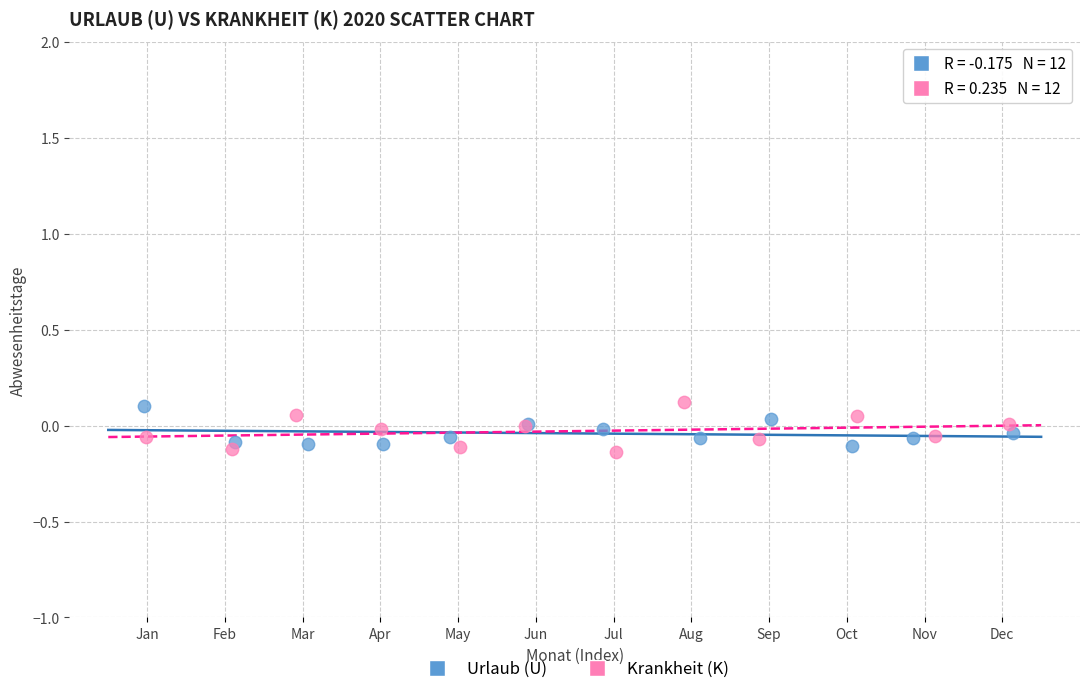

Which series has the widest spread of Y values?

Krankheit (K)